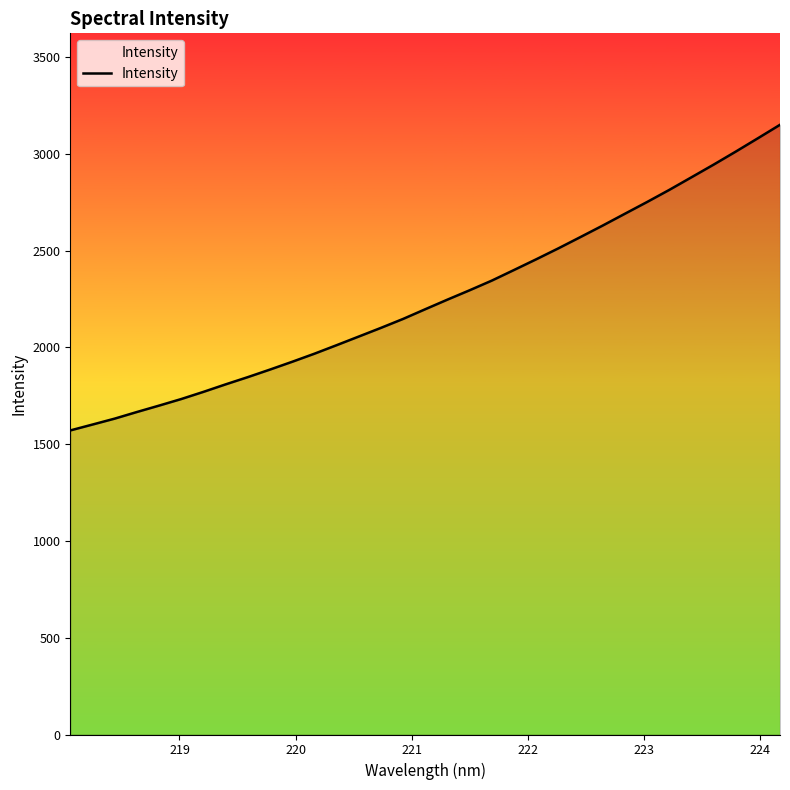

What is the maximum value shown in the chart?

3150.3